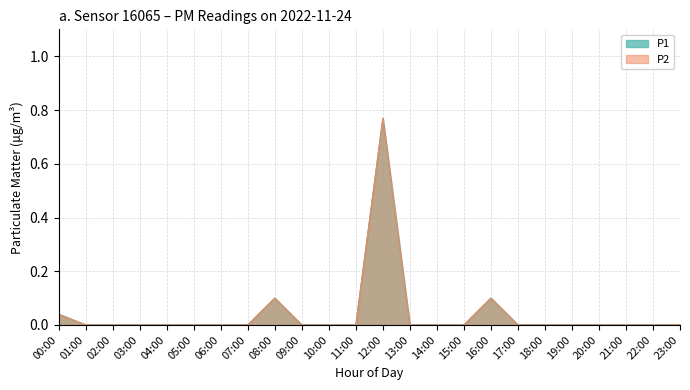

Reading right to left, list all the values displayed in this chart.

P1: 23:00=0.0	22:00=0.0	21:00=0.0	20:00=0.0	19:00=0.0	18:00=0.0	17:00=0.0	16:00=0.1	15:00=0.0	14:00=0.0	13:00=0.0	12:00=0.8	11:00=0.0	10:00=0.0	09:00=0.0	08:00=0.1	07:00=0.0	06:00=0.0	05:00=0.0	04:00=0.0	03:00=0.0	02:00=0.0	01:00=0.0	00:00=0.0
P2: 23:00=0.0	22:00=0.0	21:00=0.0	20:00=0.0	19:00=0.0	18:00=0.0	17:00=0.0	16:00=0.1	15:00=0.0	14:00=0.0	13:00=0.0	12:00=0.8	11:00=0.0	10:00=0.0	09:00=0.0	08:00=0.1	07:00=0.0	06:00=0.0	05:00=0.0	04:00=0.0	03:00=0.0	02:00=0.0	01:00=0.0	00:00=0.0